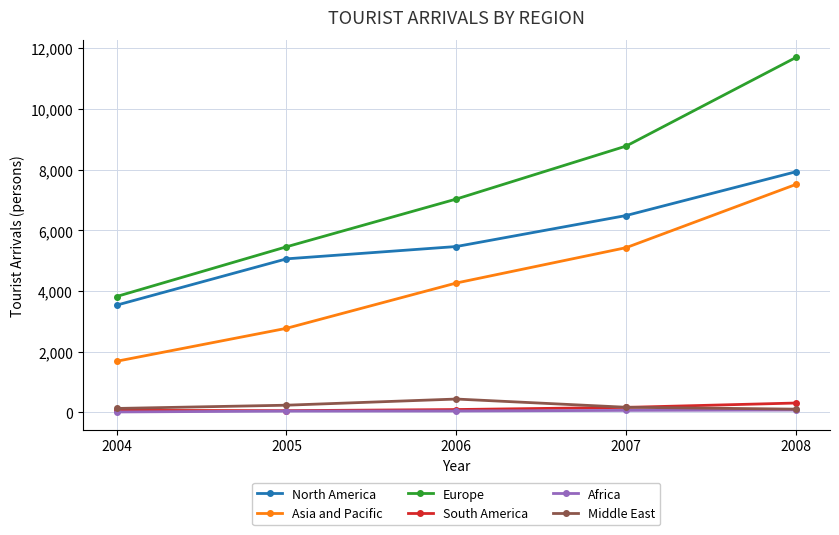

Is it true that Middle East equals 107 at 2008?

True